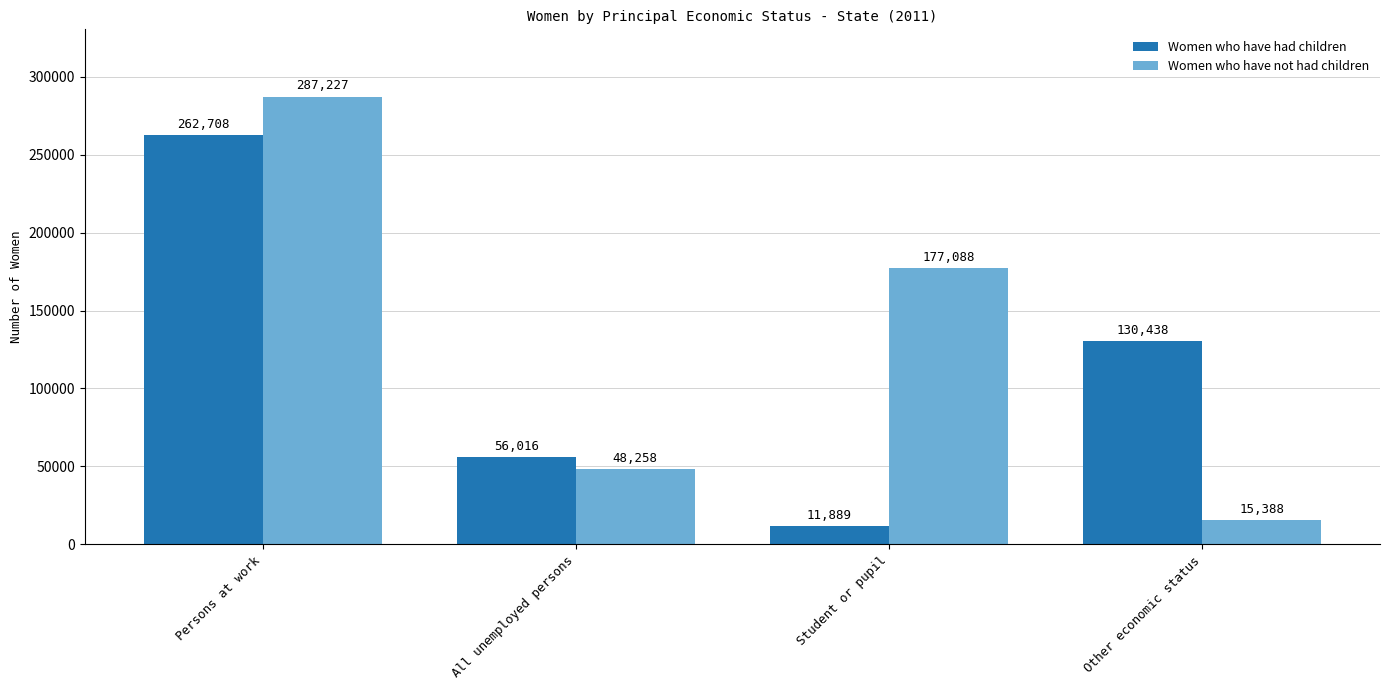

Between Student or pupil and Other economic status, which series saw the biggest shift?

Women who have not had children